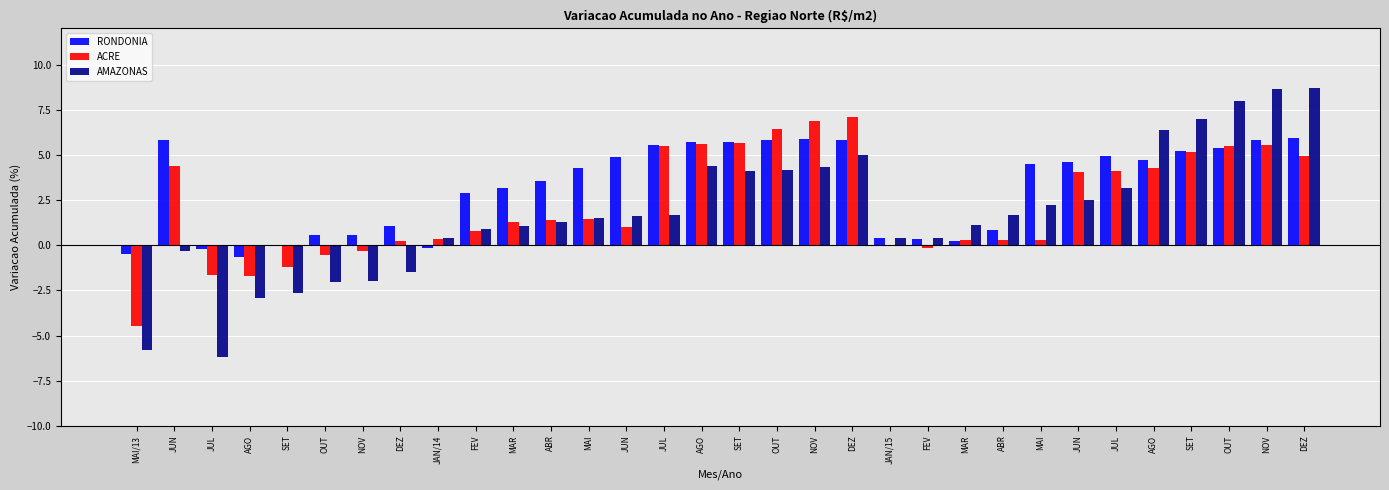

Where is AMAZONAS nearest to the value 1?

FEV